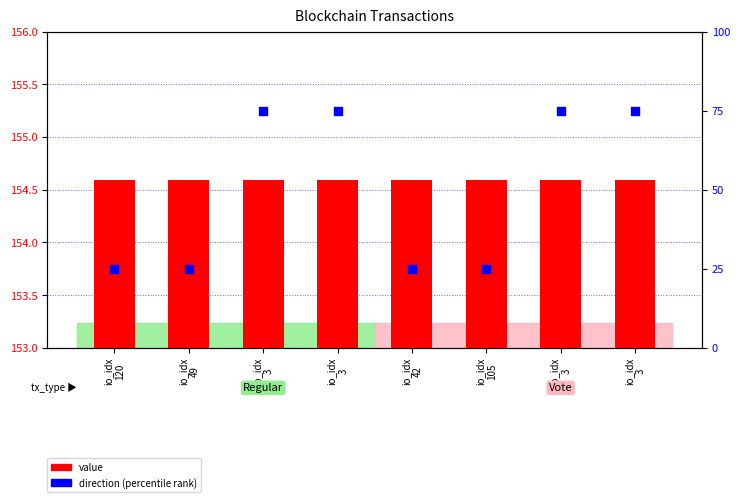

At which category is the sum across all series the highest?

io_idx
3